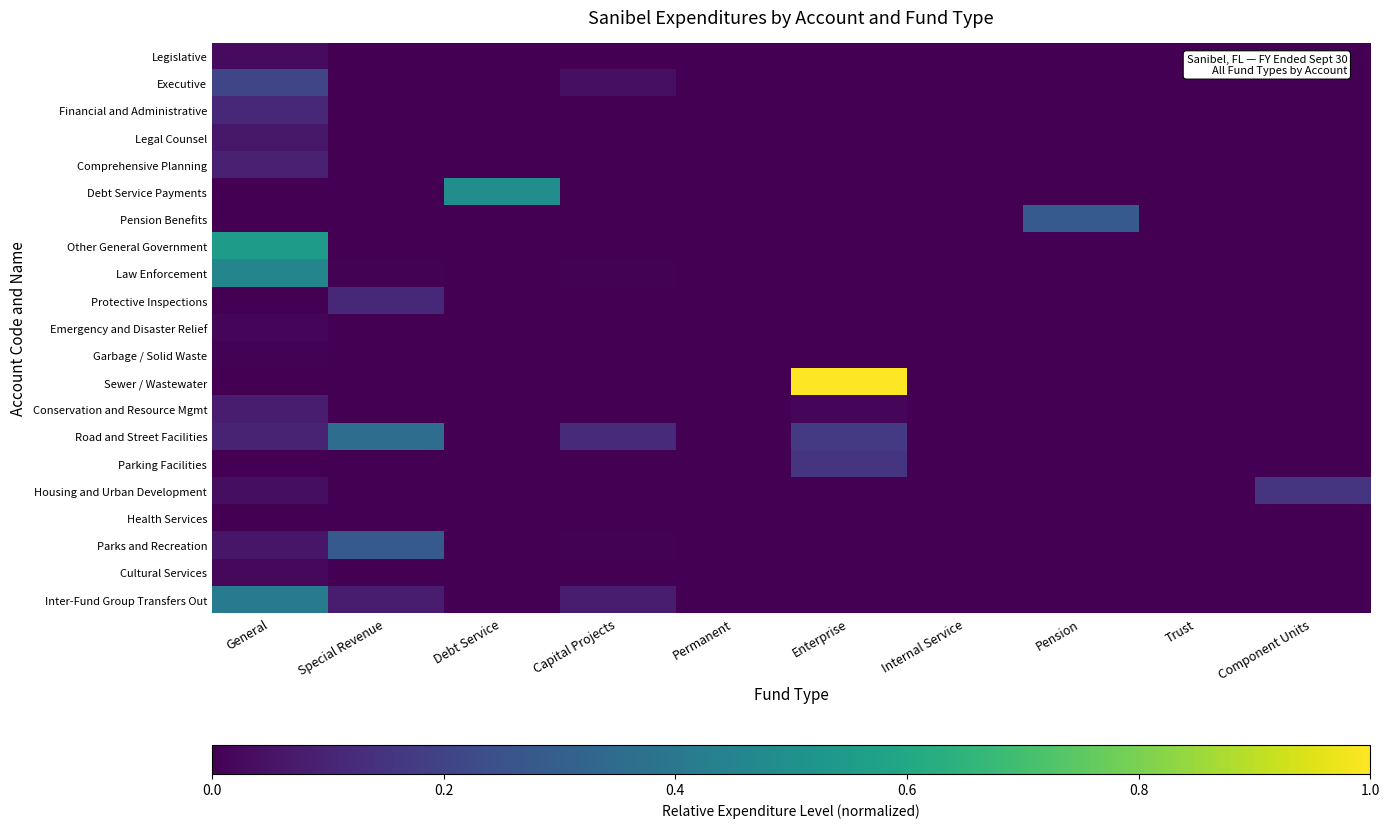

At Capital Projects, list the series in order from smallest to largest.

Legislative, Financial and Administrative, Legal Counsel, Comprehensive Planning, Debt Service Payments, Pension Benefits, Other General Government, Protective Inspections, Emergency and Disaster Relief, Garbage / Solid Waste, Sewer / Wastewater, Conservation and Resource Mgmt, Parking Facilities, Housing and Urban Development, Health Services, Cultural Services, Law Enforcement, Parks and Recreation, Executive, Inter-Fund Group Transfers Out, Road and Street Facilities